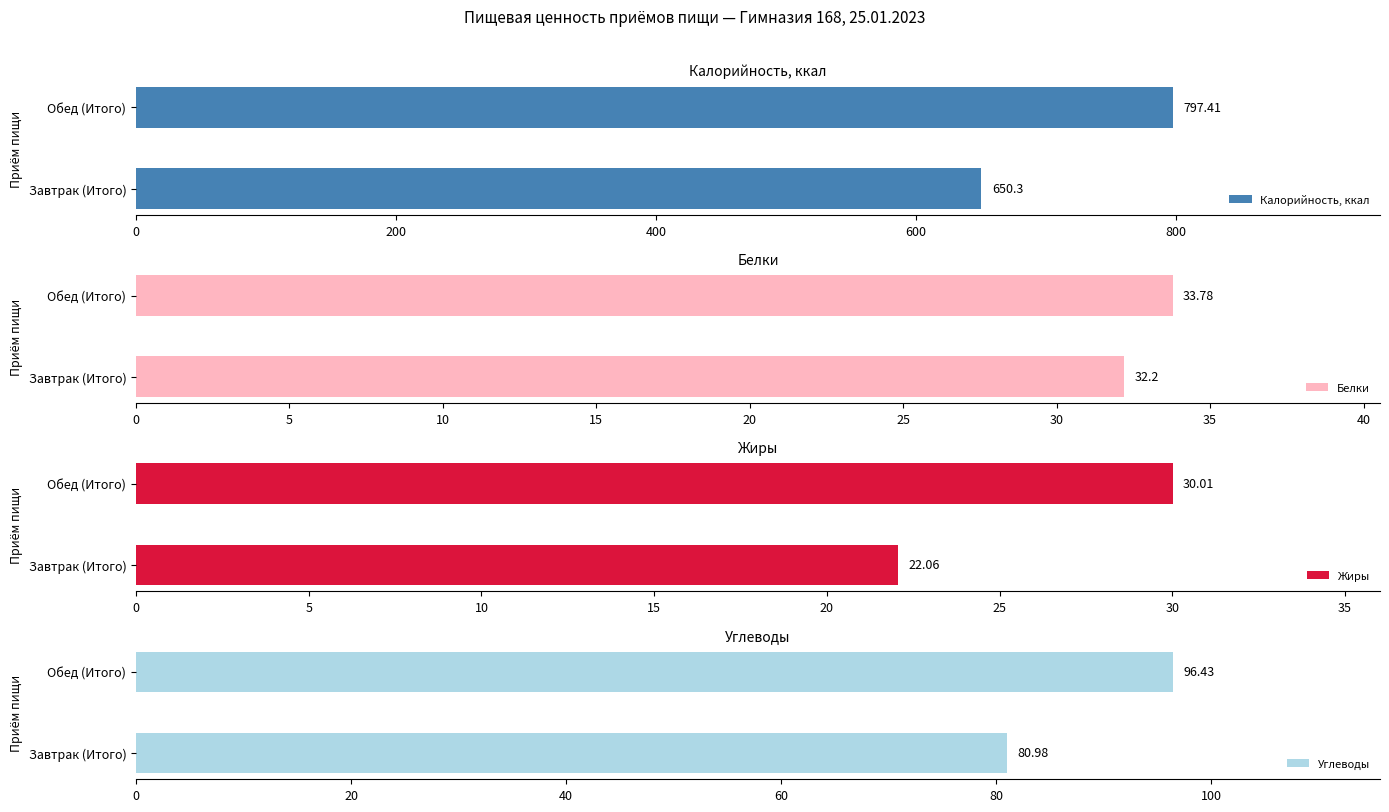

Rank the categories by Калорийность, ккал value from lowest to highest.

Завтрак (Итого), Обед (Итого)